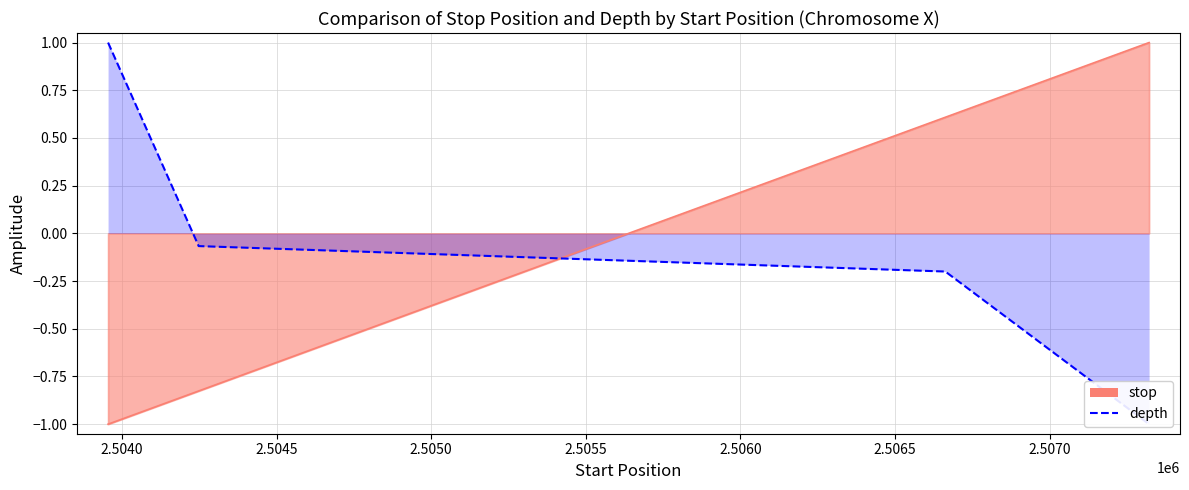

What is the sum of all values?

-0.3